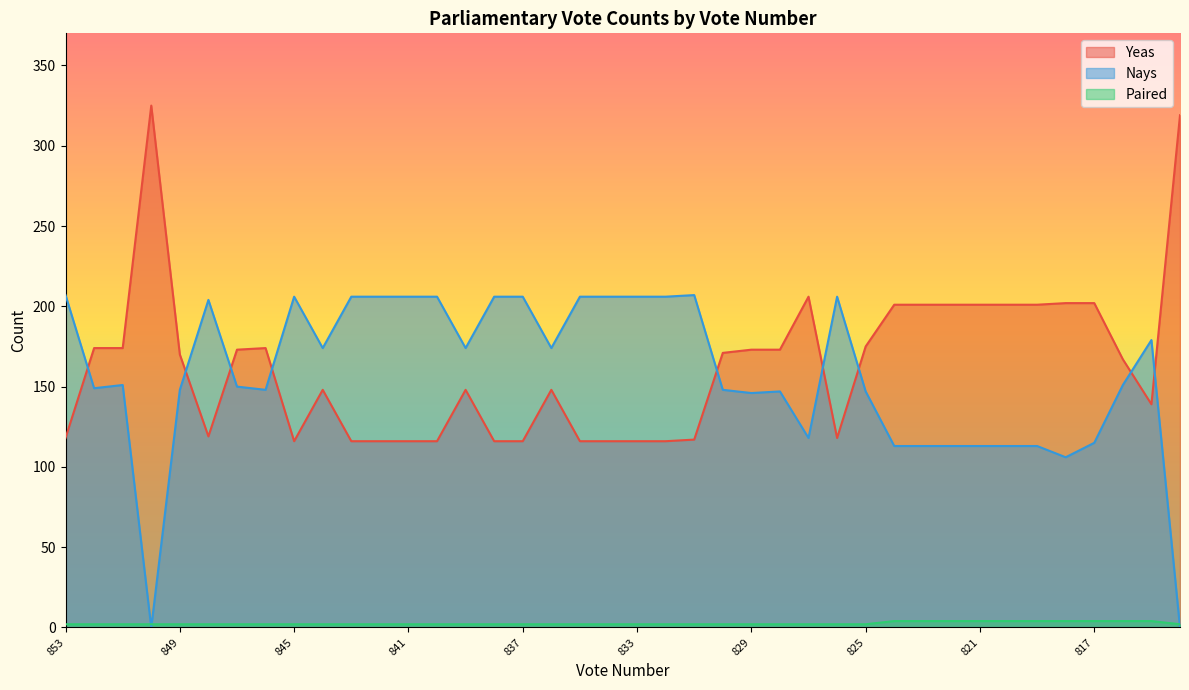

Where do Yeas and Nays first cross each other?

853 and 852